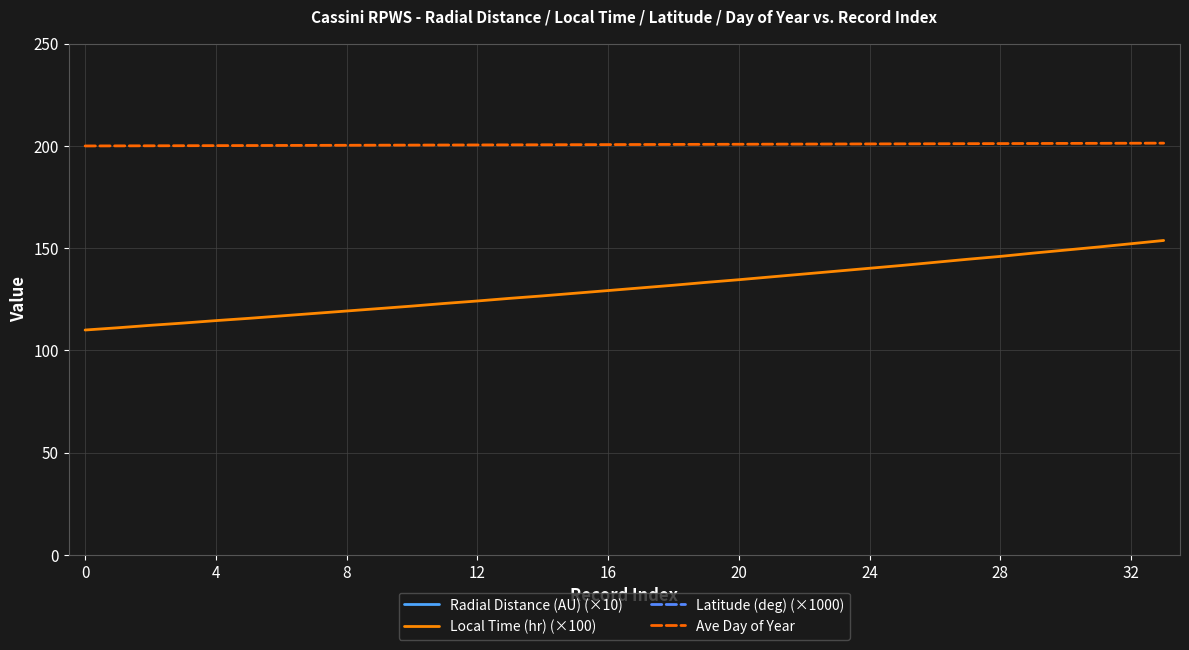

Reading left to right, what are all the values shown in this chart?

Radial Distance (AU) (×10): 367.3	365.7	364.1	362.6	360.9	359.3	357.7	356.0	354.3	352.7	351.0	349.2	347.5	345.8	344.0	342.2	340.5	338.7	336.8	335.0	333.1	331.3	329.4	327.5	325.6	323.6	321.7	319.7	317.7	315.7	313.7	311.7	309.6	307.6
Local Time (hr) (×100): 110.0	111.1	112.3	113.4	114.6	115.7	116.9	118.1	119.3	120.5	121.7	123.0	124.2	125.5	126.7	128.0	129.3	130.6	131.9	133.3	134.6	136.0	137.4	138.8	140.2	141.6	143.1	144.6	146.0	147.6	149.1	150.6	152.2	153.8
Latitude (deg) (×1000): 412.0	411.0	411.0	410.0	410.0	409.0	409.0	408.0	407.0	407.0	406.0	406.0	405.0	404.0	404.0	403.0	402.0	402.0	401.0	400.0	400.0	399.0	398.0	398.0	397.0	396.0	395.0	394.0	394.0	393.0	392.0	391.0	390.0	389.0
Ave Day of Year: 200.0	200.1	200.1	200.1	200.2	200.2	200.3	200.3	200.4	200.4	200.4	200.5	200.5	200.6	200.6	200.6	200.7	200.7	200.8	200.8	200.9	200.9	200.9	201.0	201.0	201.1	201.1	201.1	201.2	201.2	201.3	201.3	201.4	201.4